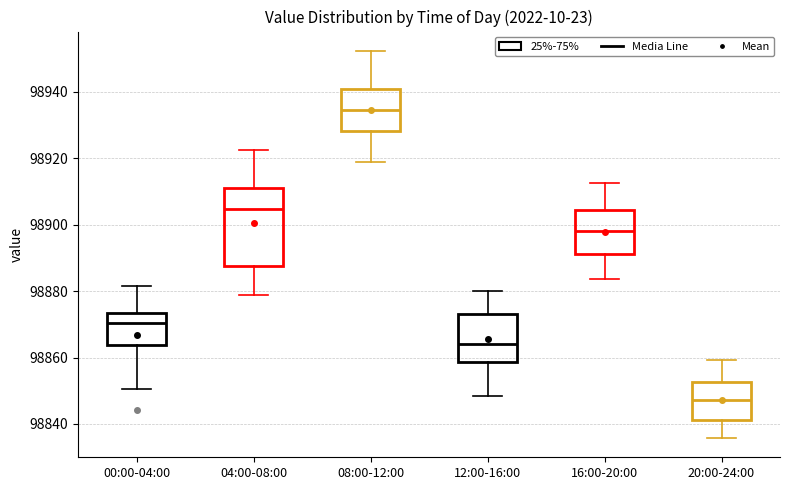

Reading left to right, read every box against the y-axis: the position of its median line, the range the box covers, and the ends of its whiskers. The values are not printed on the chart, so give them approximately, as read against the axis.

00:00-04:00: median 98870, box 98864 to 98874, whiskers 98850 to 98882
04:00-08:00: median 98904, box 98888 to 98912, whiskers 98878 to 98922
08:00-12:00: median 98934, box 98928 to 98940, whiskers 98918 to 98952
12:00-16:00: median 98864, box 98858 to 98874, whiskers 98848 to 98880
16:00-20:00: median 98898, box 98892 to 98904, whiskers 98884 to 98912
20:00-24:00: median 98848, box 98842 to 98852, whiskers 98836 to 98860